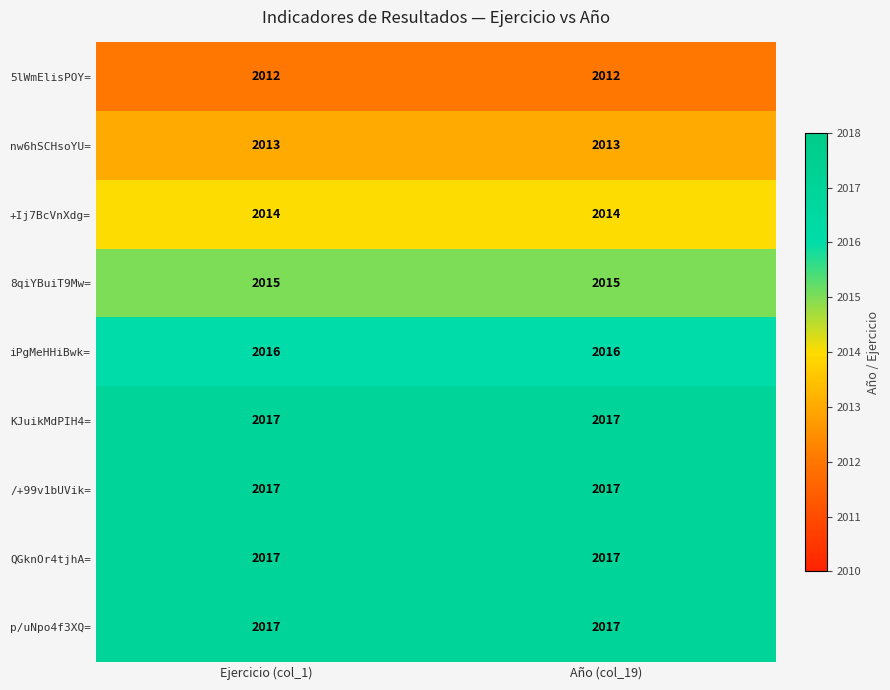

At how many categories does at least one series exceed 2012?

2